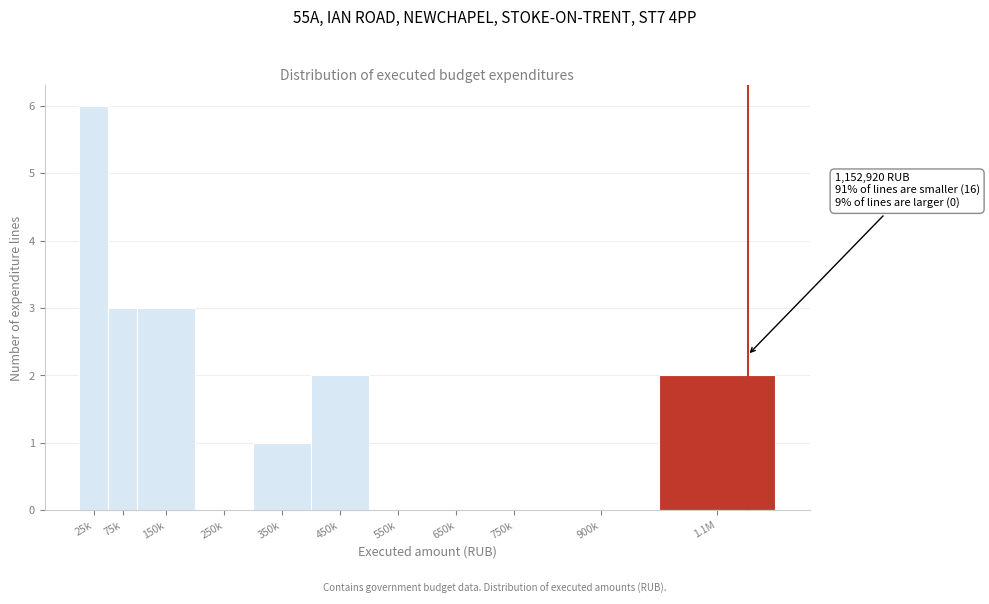

Reading left to right, list all the values displayed in this chart.

25k=6	75k=3	150k=3	250k=0	350k=1	450k=2	550k=0	650k=0	750k=0	900k=0	1.1M=2